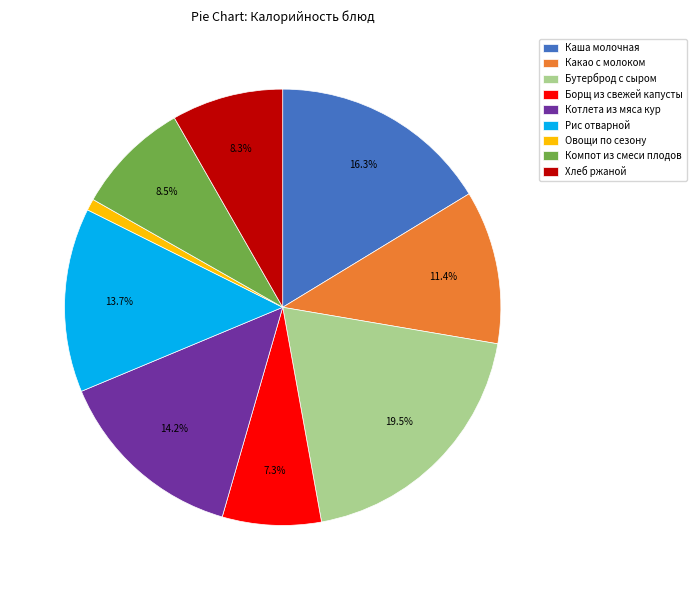

To the nearest percent, what is the difference between the largest and smallest slice percentages?

19%